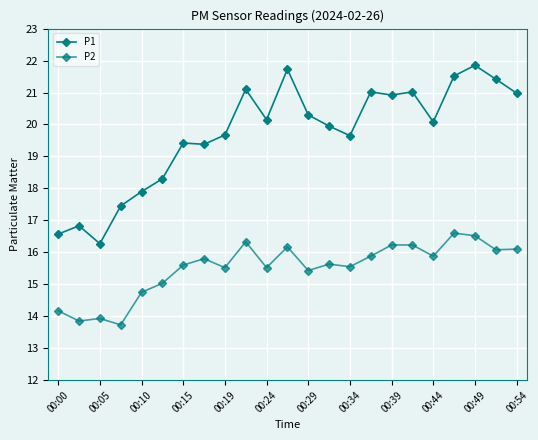

True or false: P2 and P1 intersect in this chart.

False